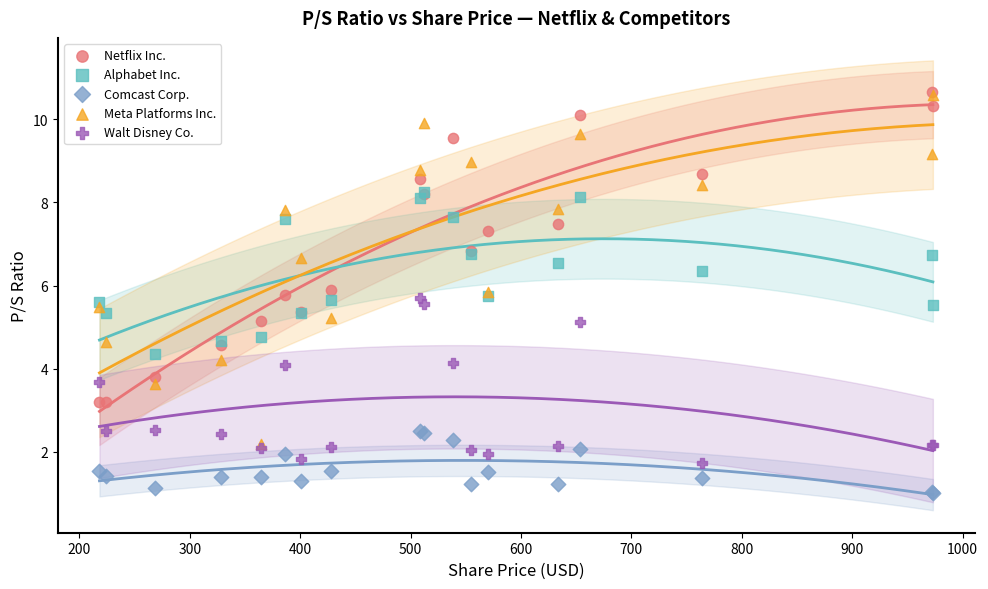

Which series reaches the minimum Y coordinate?

Comcast Corp.